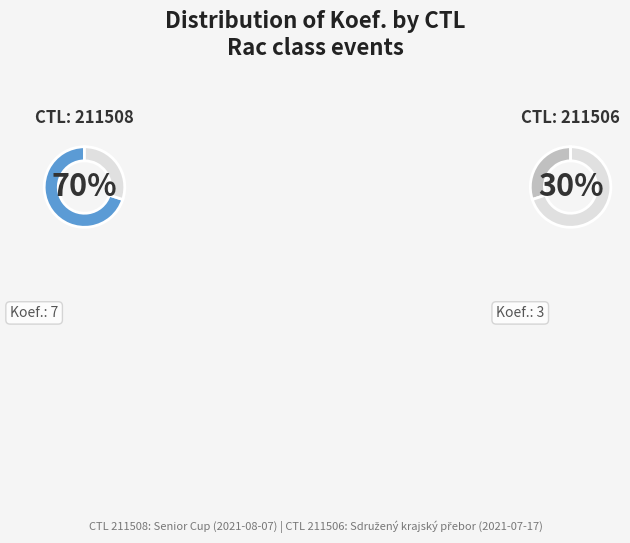

Between 211508 and 211506, which is larger?

211508